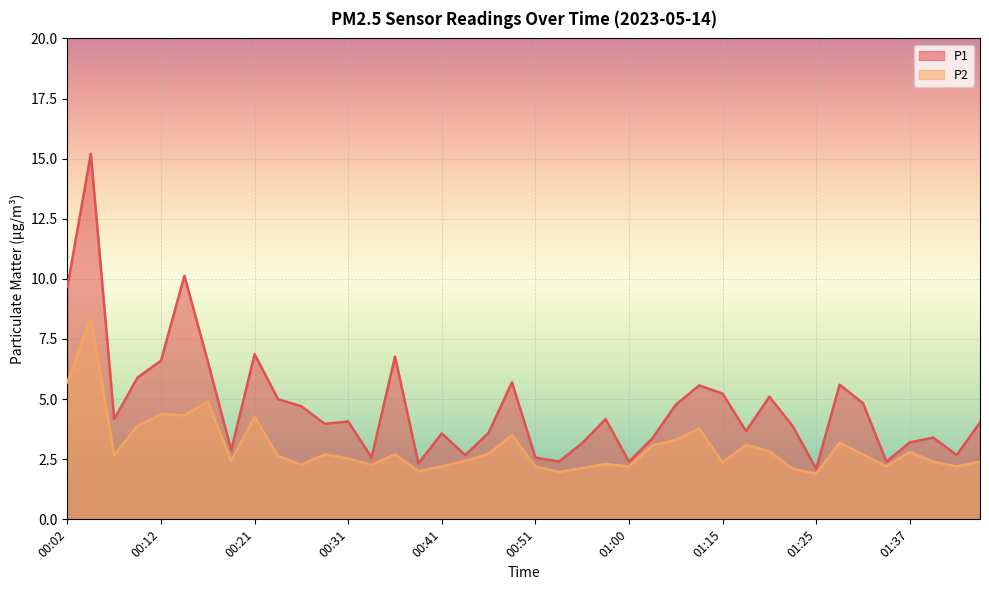

What is the sum of the P1 values at 01:40 and 01:22?

7.3